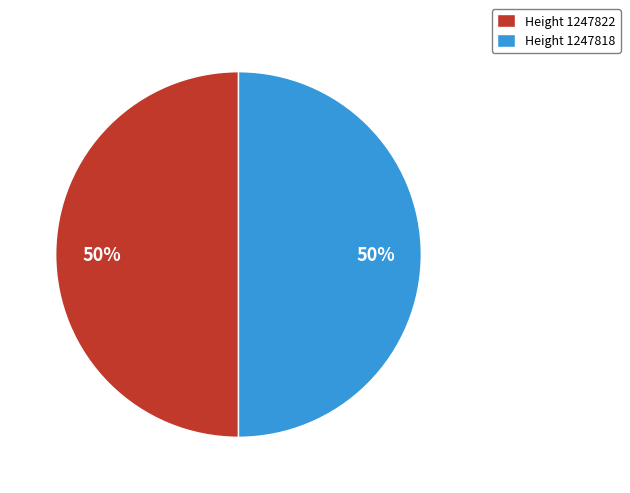

How many segments does this pie chart have?

2